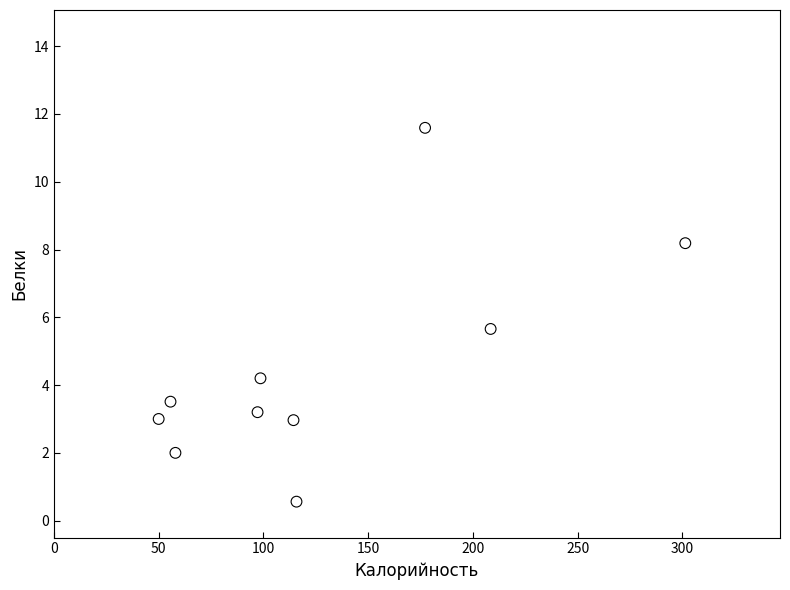

What Y value in the scatter plot is closest to 6?

5.7